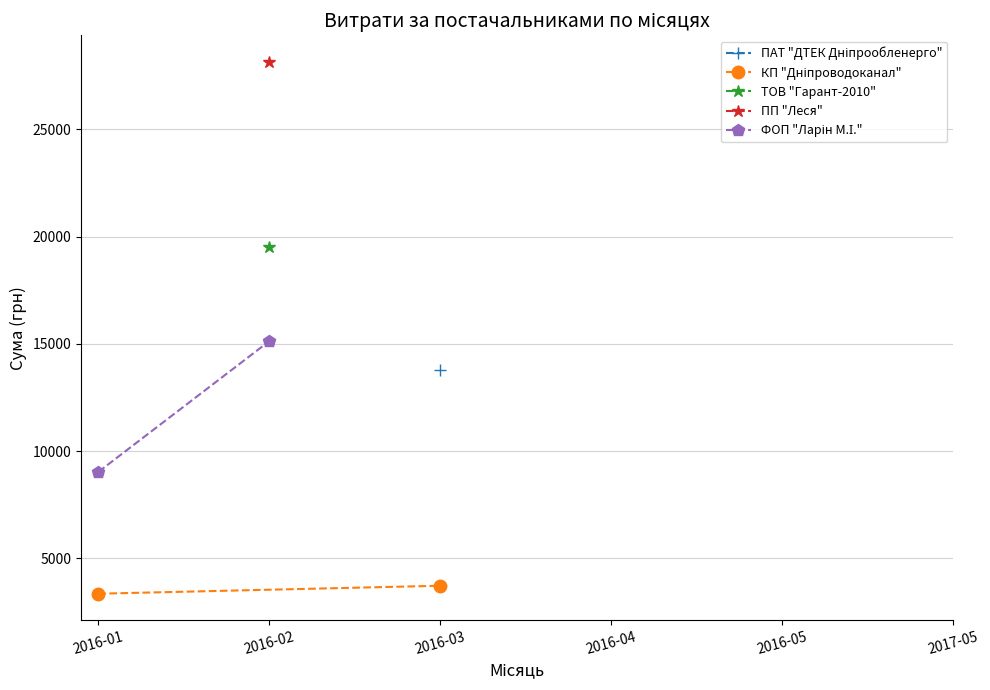

How many data points in КП "Дніпроводоканал" are above 3722?

1